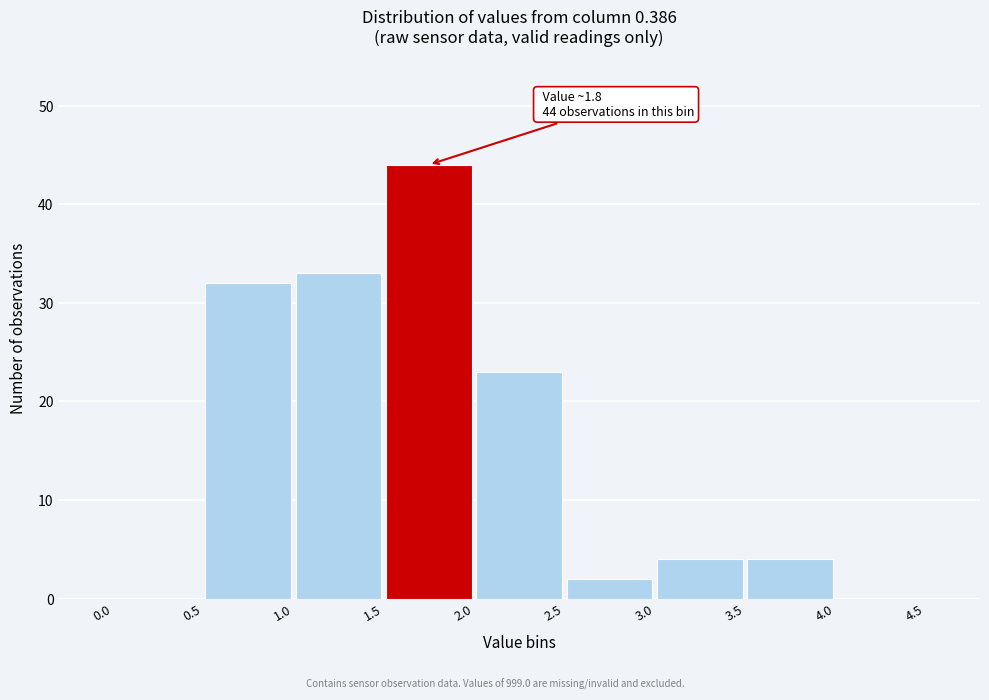

Over which range of the x-axis is the bar tallest?

1.5 to 2.0